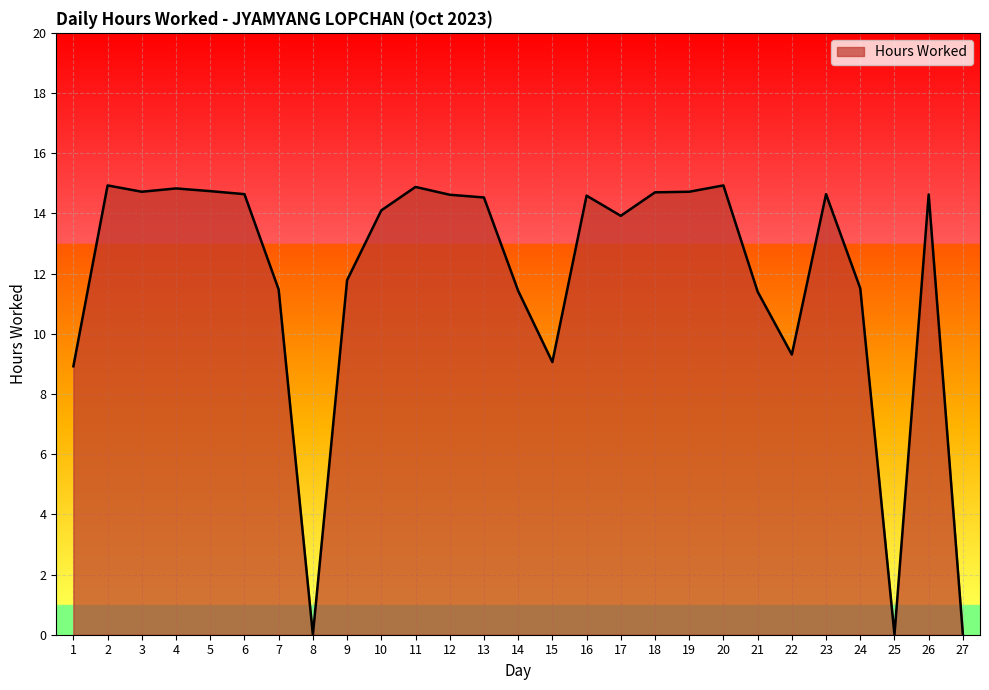

What is the approximate value at 9?

11.8